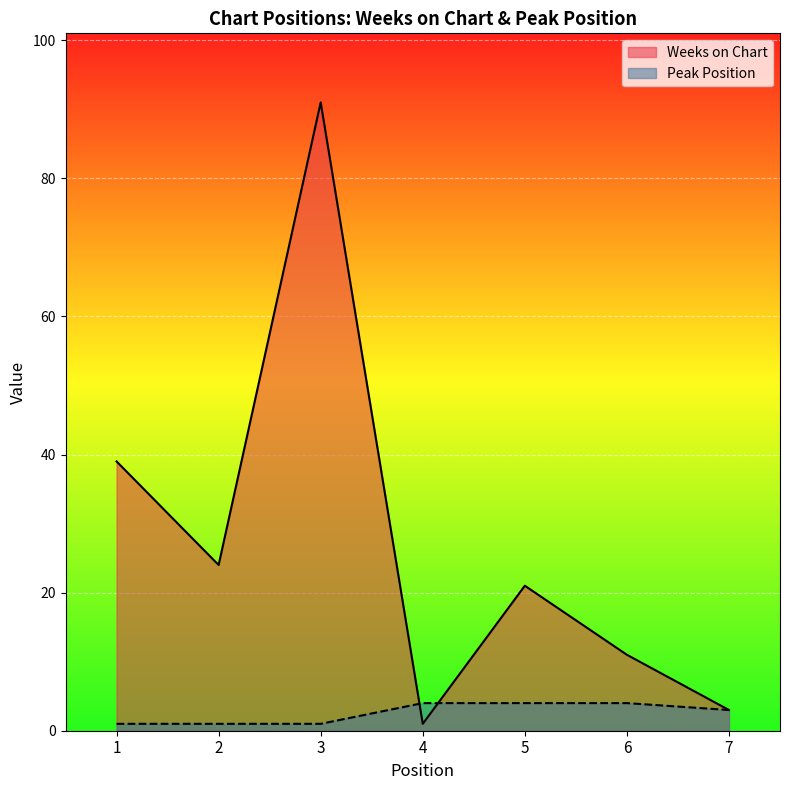

How many Peak Position values are between 1 and 4?

7